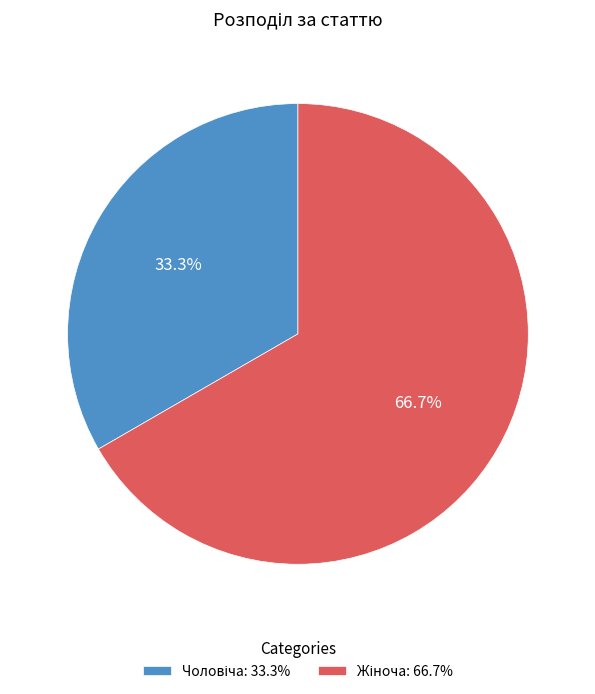

Is there any slice that represents more than half of the pie?

Yes